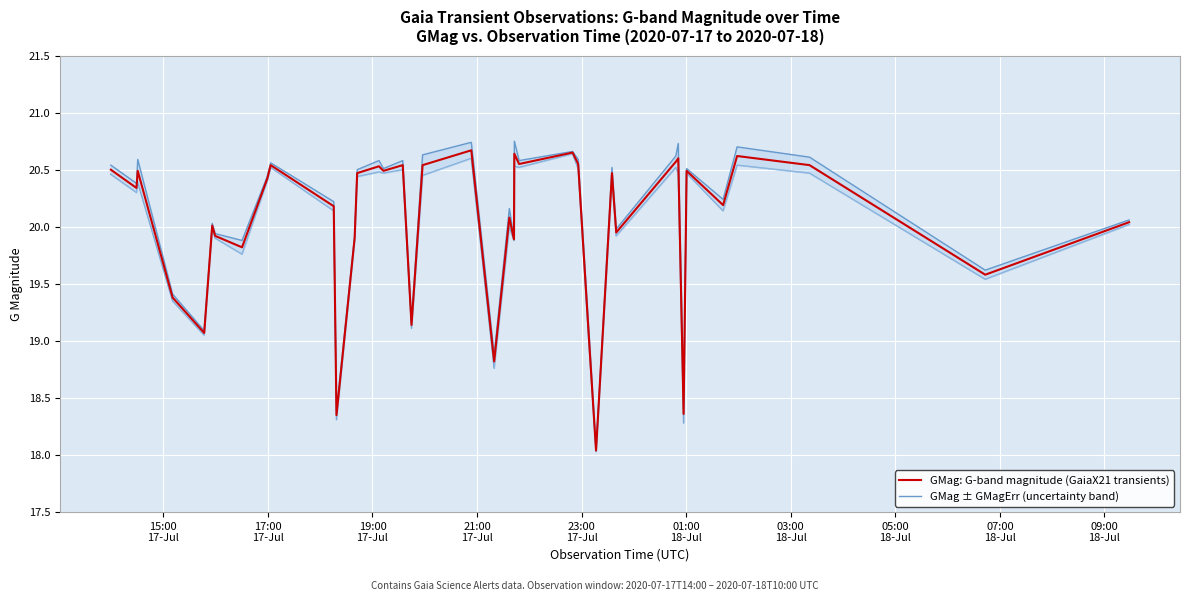

What is the maximum value for GMag: G-band magnitude (GaiaX21 transients)?

20.7